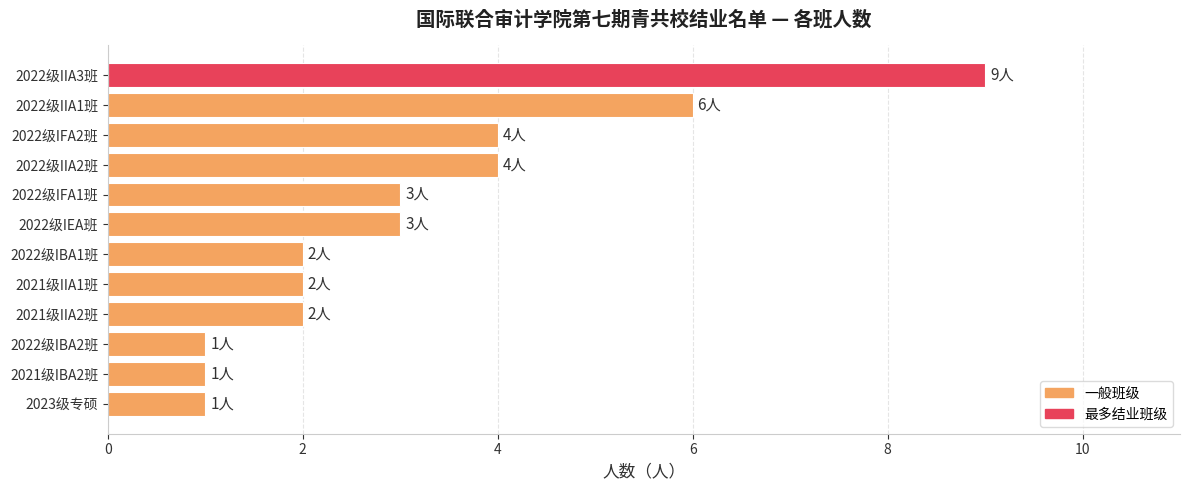

How many series are shown in this chart?

1